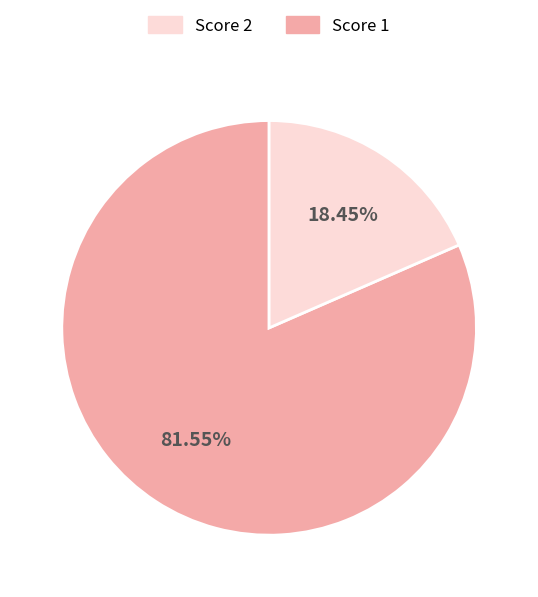

Is there a majority slice in this chart?

Yes